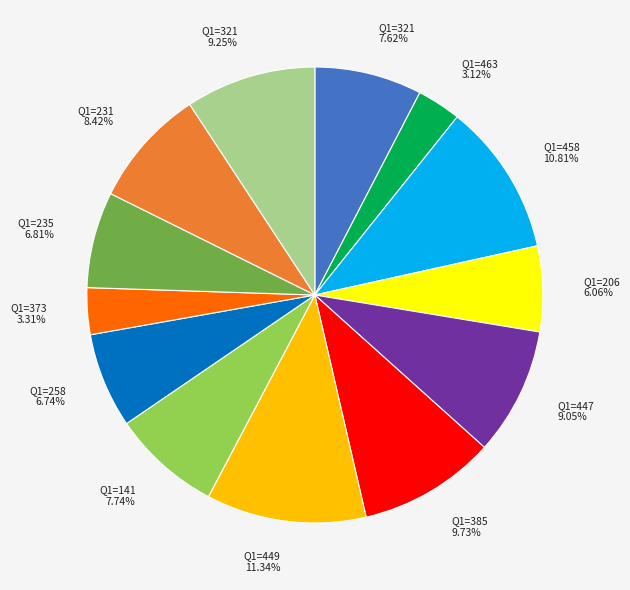

Which slice is the largest?

Q1=449 11.34%